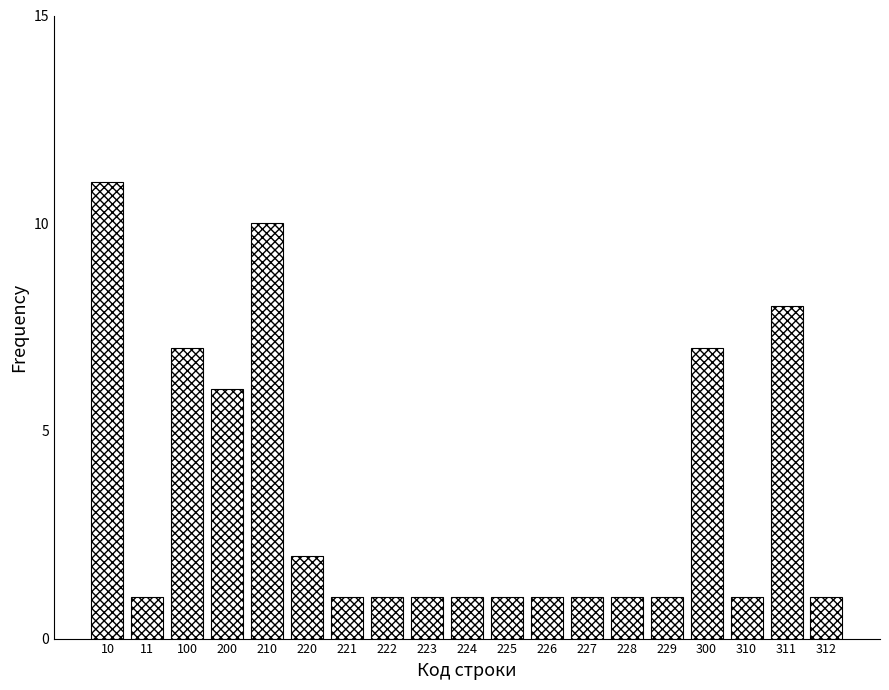

Reading left to right, transcribe all the data shown in this chart.

11	1	7	6	10	2	1	1	1	1	1	1	1	1	1	7	1	8	1